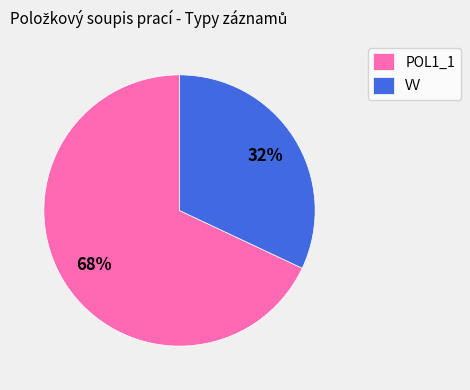

The VV slice represents 32% of the pie. True or false?

True